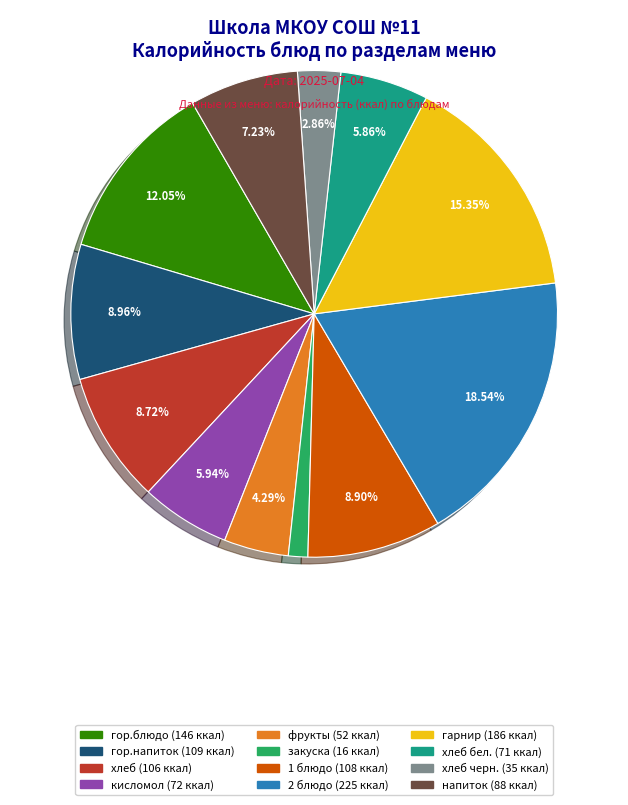

Does any single category account for the majority?

No